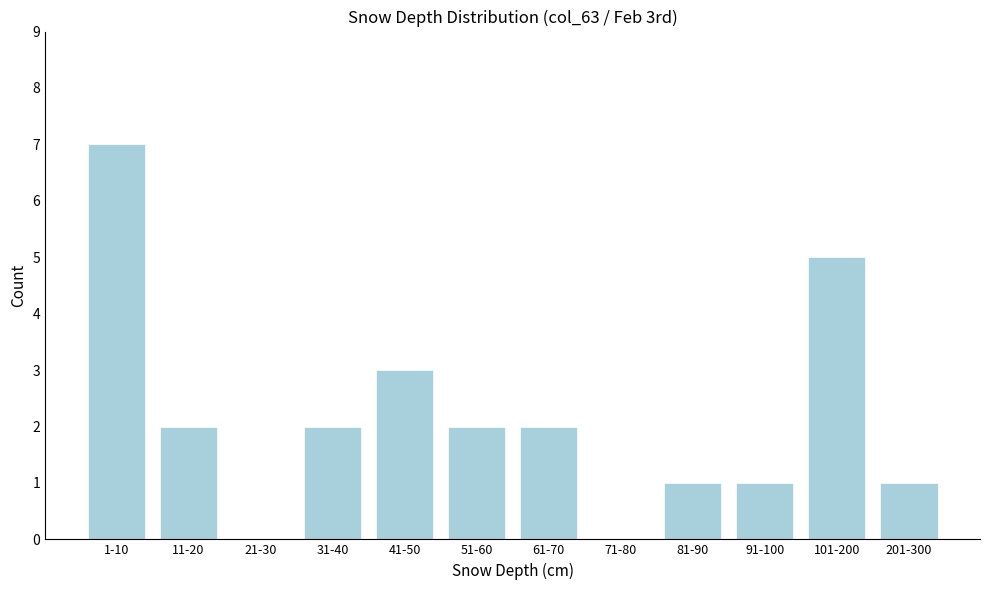

Reading left to right, extract all data points from this chart.

1-10=7	11-20=2	21-30=0	31-40=2	41-50=3	51-60=2	61-70=2	71-80=0	81-90=1	91-100=1	101-200=5	201-300=1